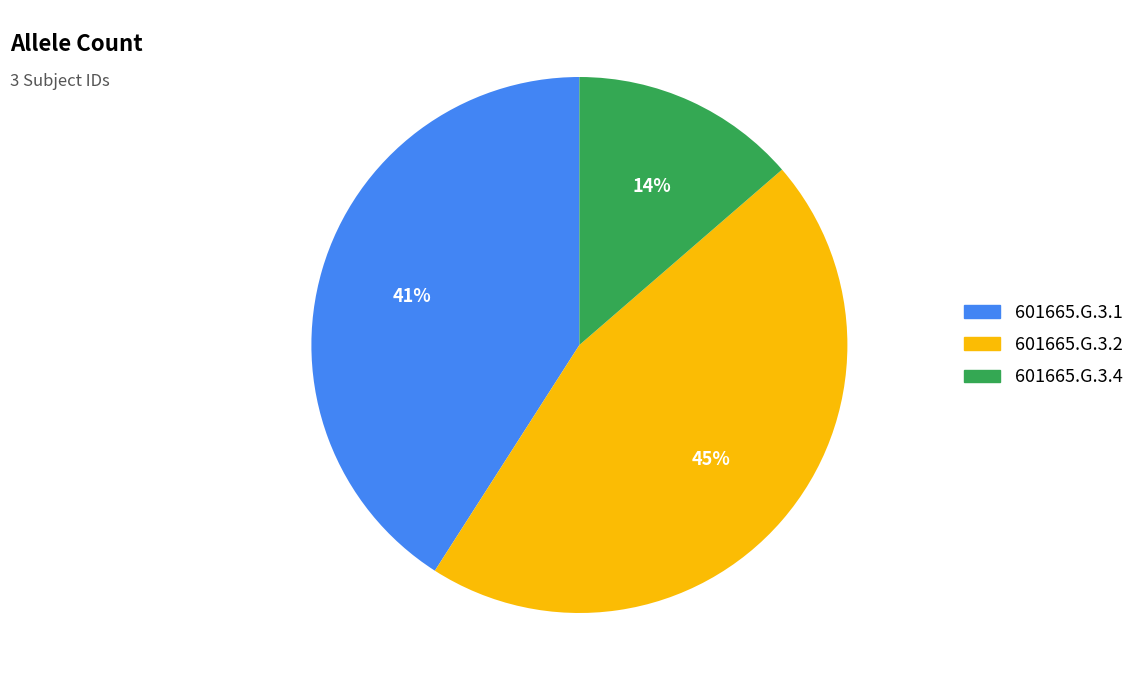

To the nearest percent, what portion does 601665.G.3.2 represent?

45%